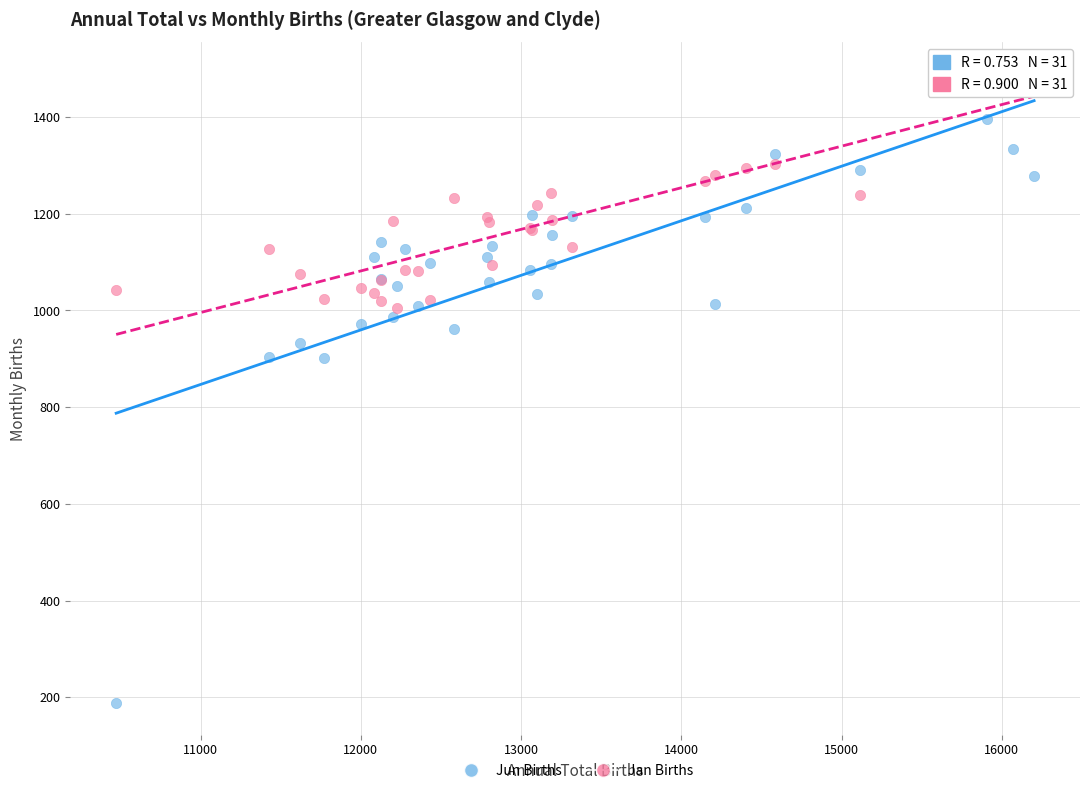

Which series contains the highest Y value?

Jan Births